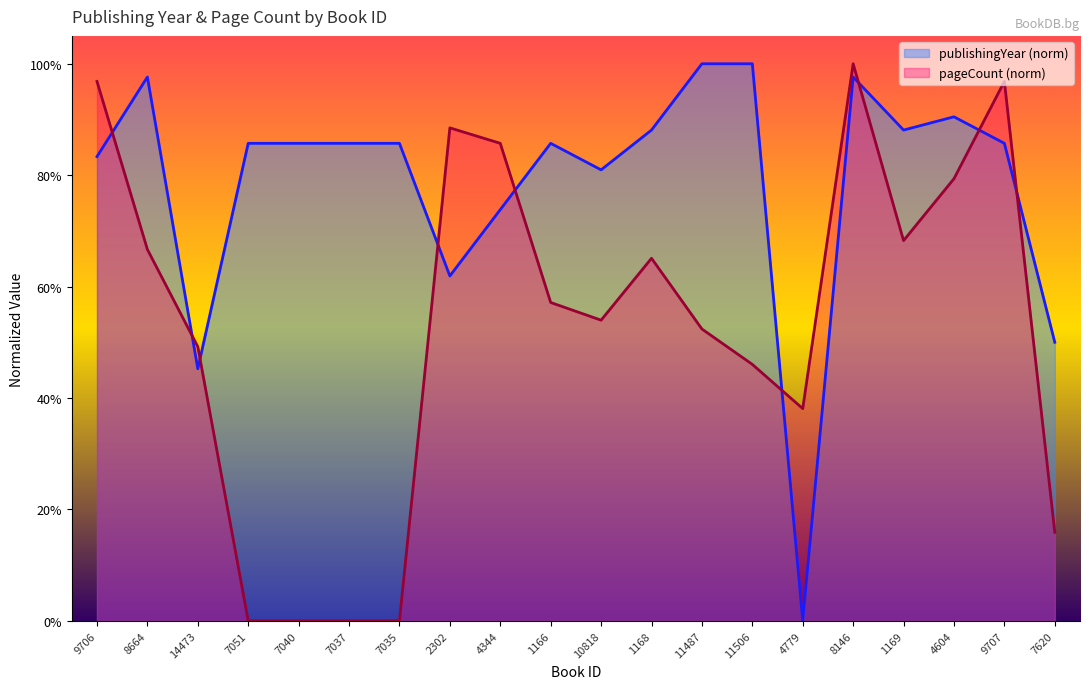

True or false: publishingYear and pageCount intersect in this chart.

True